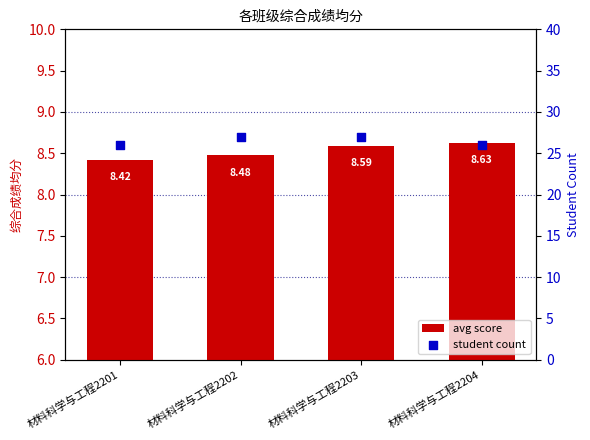

At which category is the sum across all series the highest?

材料科学与工程2203